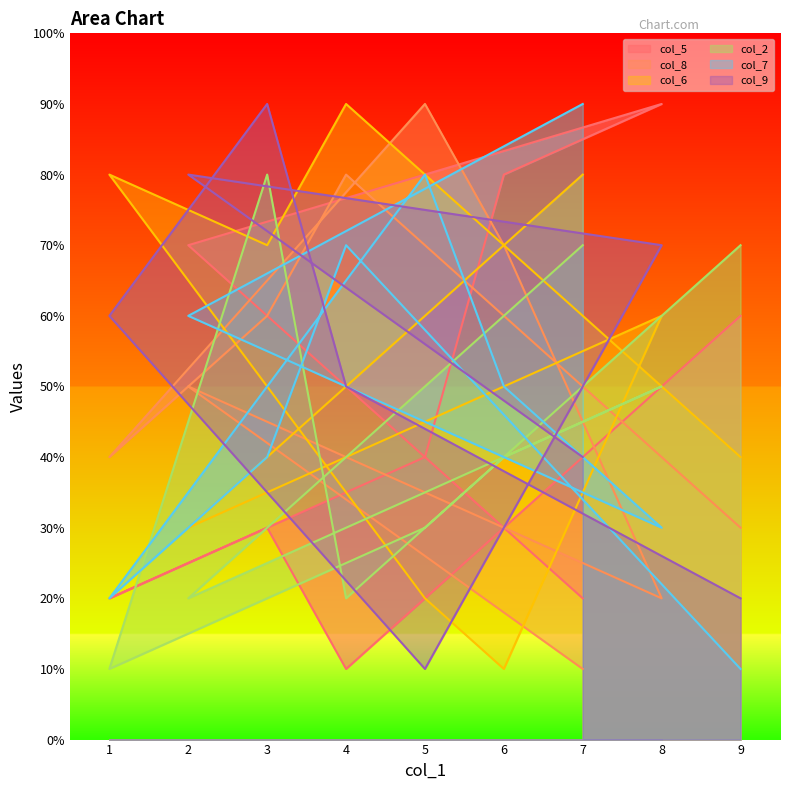

How many interior local peaks does the col_7 series have?

2